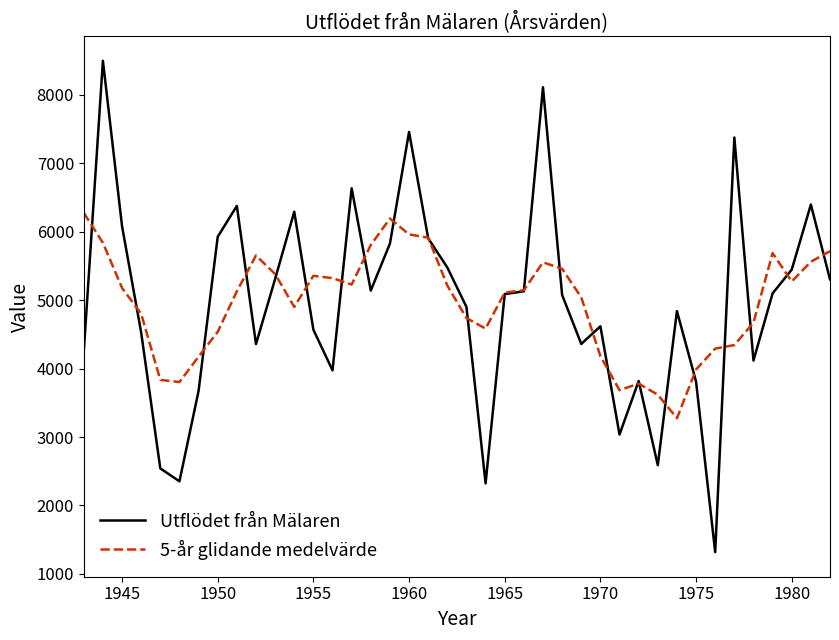

What is the minimum value for 5-år glidande medelvärde?

3275.6